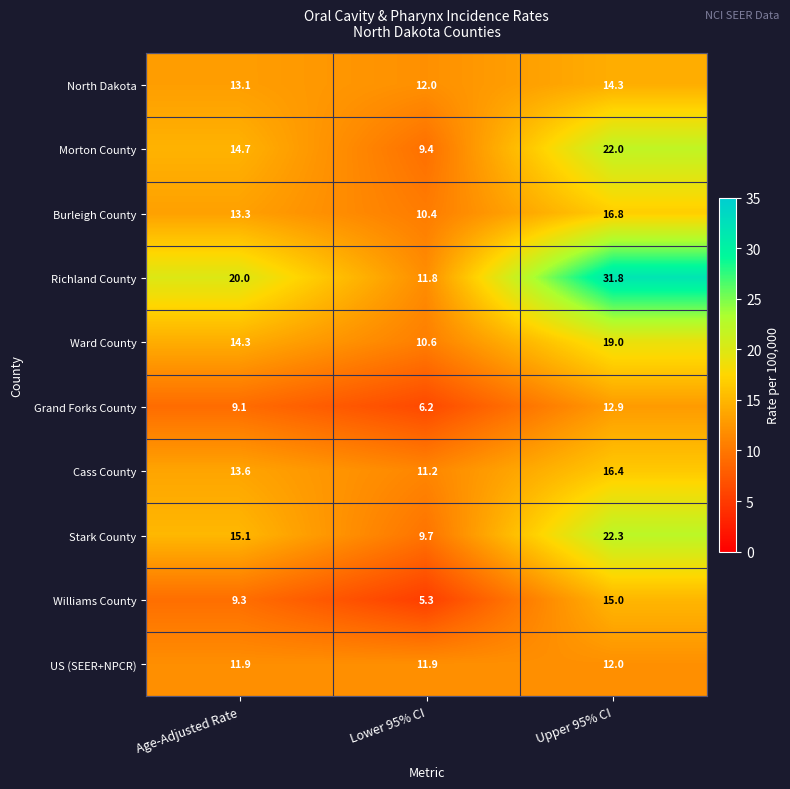

Which series has the widest spread of values?

Richland County